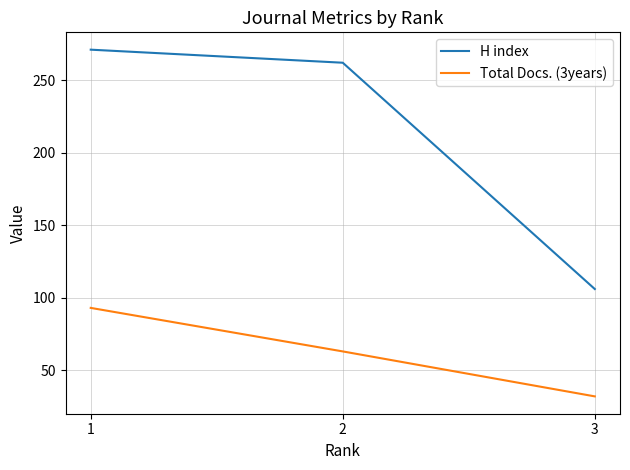

Is the value of H index at 1 greater than the value of Total Docs. (3years) at 3?

Yes